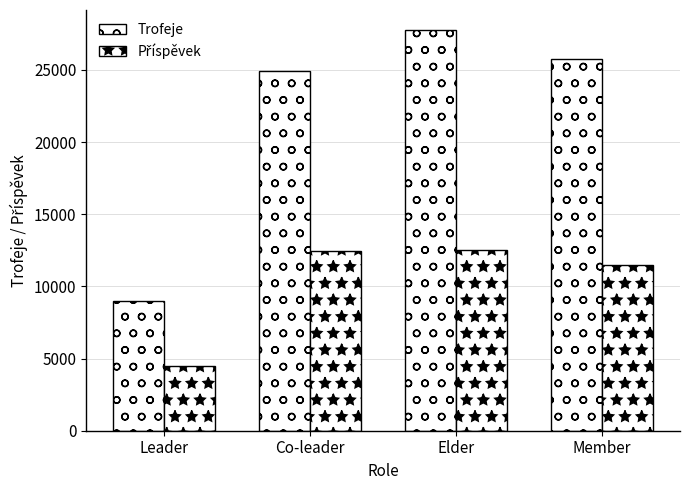

Count the number of data series in this chart.

2